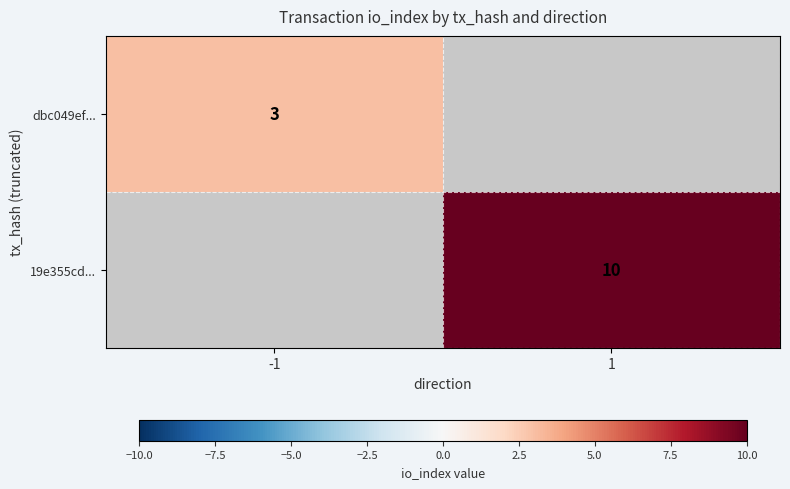

The value of dbc049ef... at -1 is 3. True or false?

True